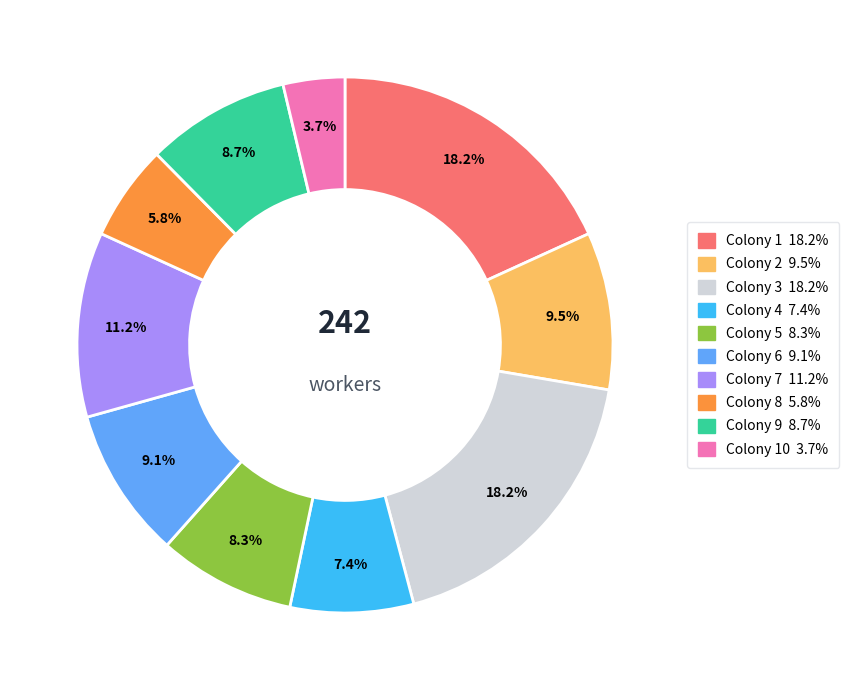

Is there any slice that represents more than half of the pie?

No